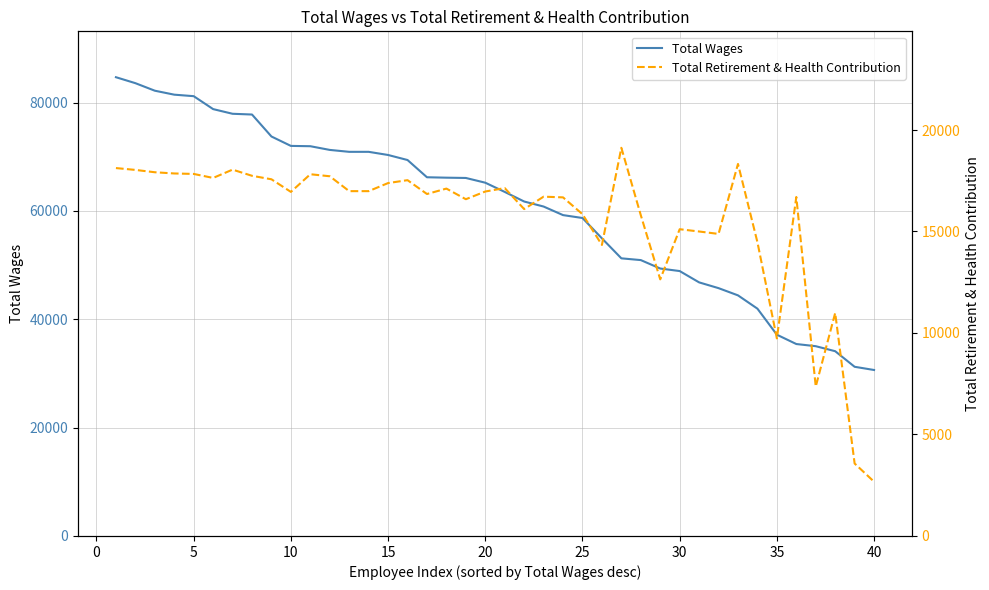

Count the number of categories in the chart.

40